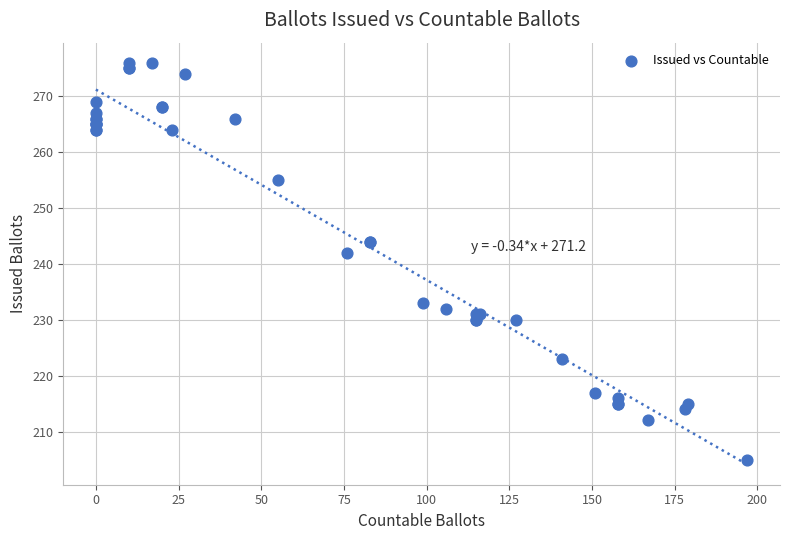

What Y value in the scatter plot is closest to 240?

242